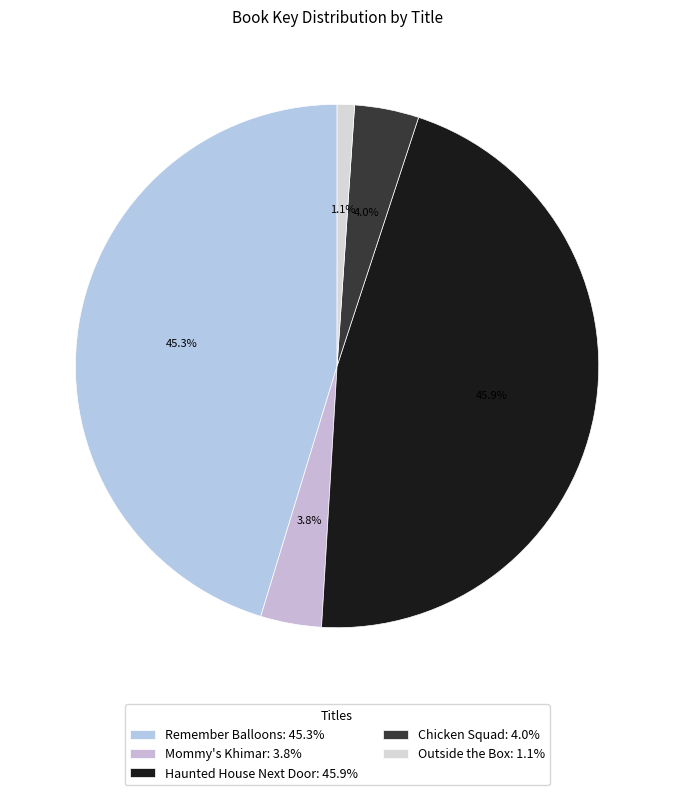

What percentage is the Chicken Squad slice, to the nearest percent?

4%